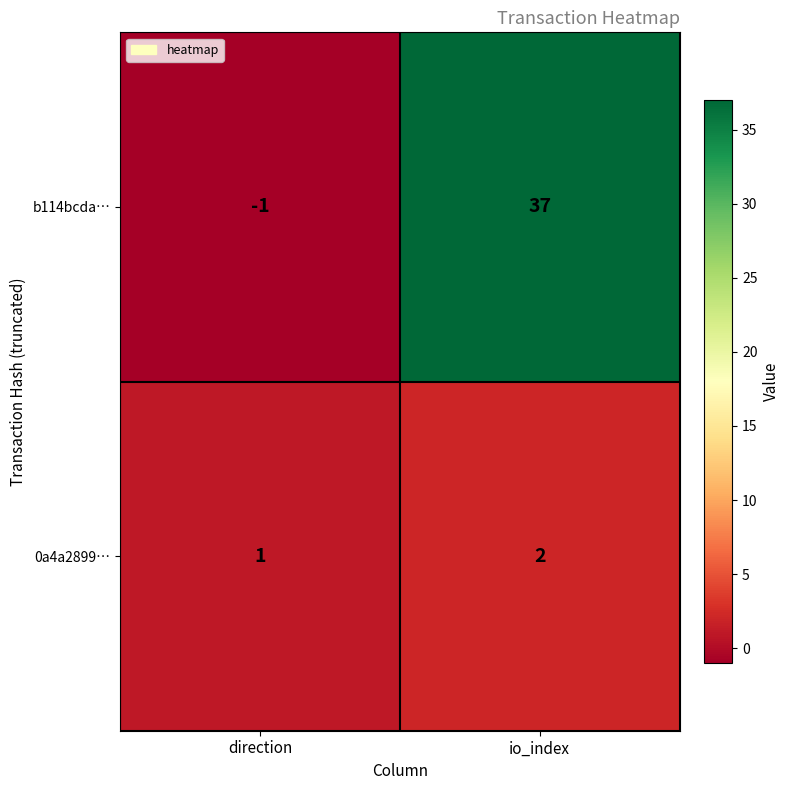

List the series in order of their peak value, lowest first.

0a4a2899…, b114bcda…